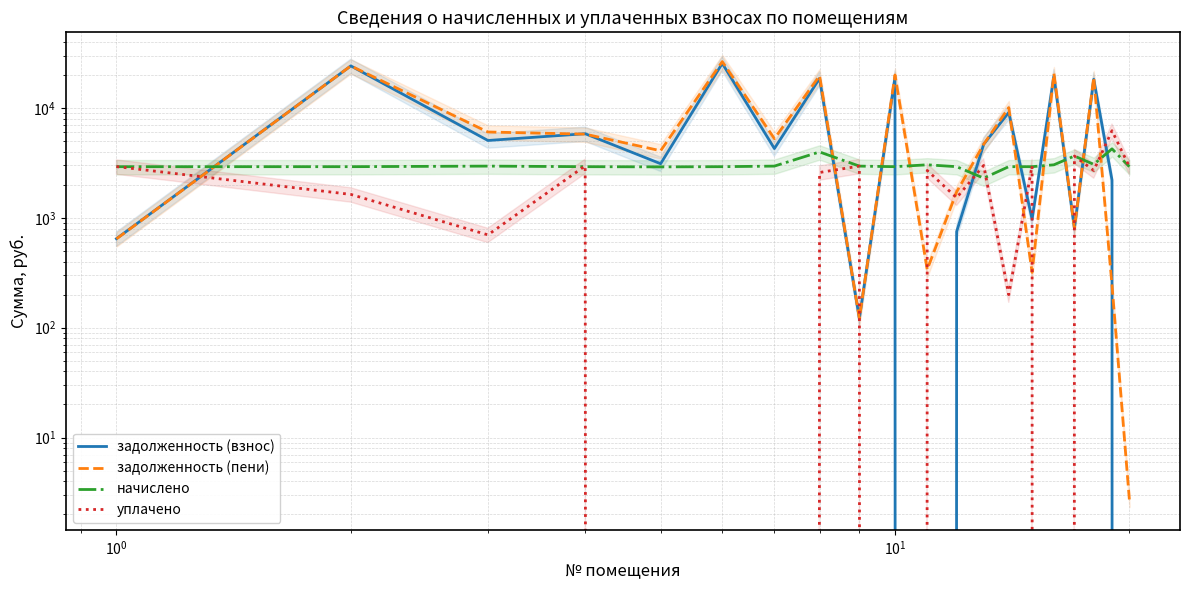

Does the chart have visible grid lines?

Yes